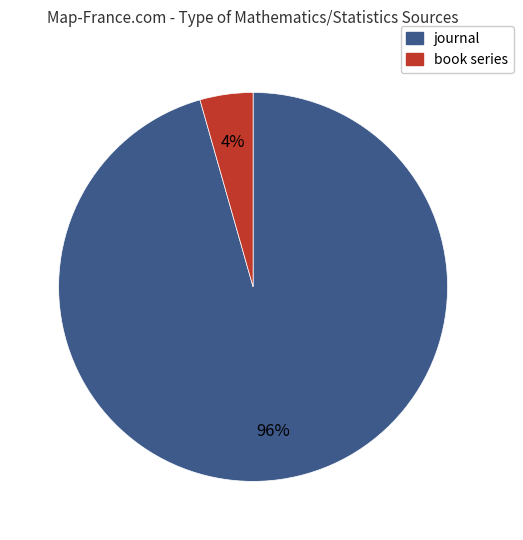

Which has a higher value, book series or journal?

journal